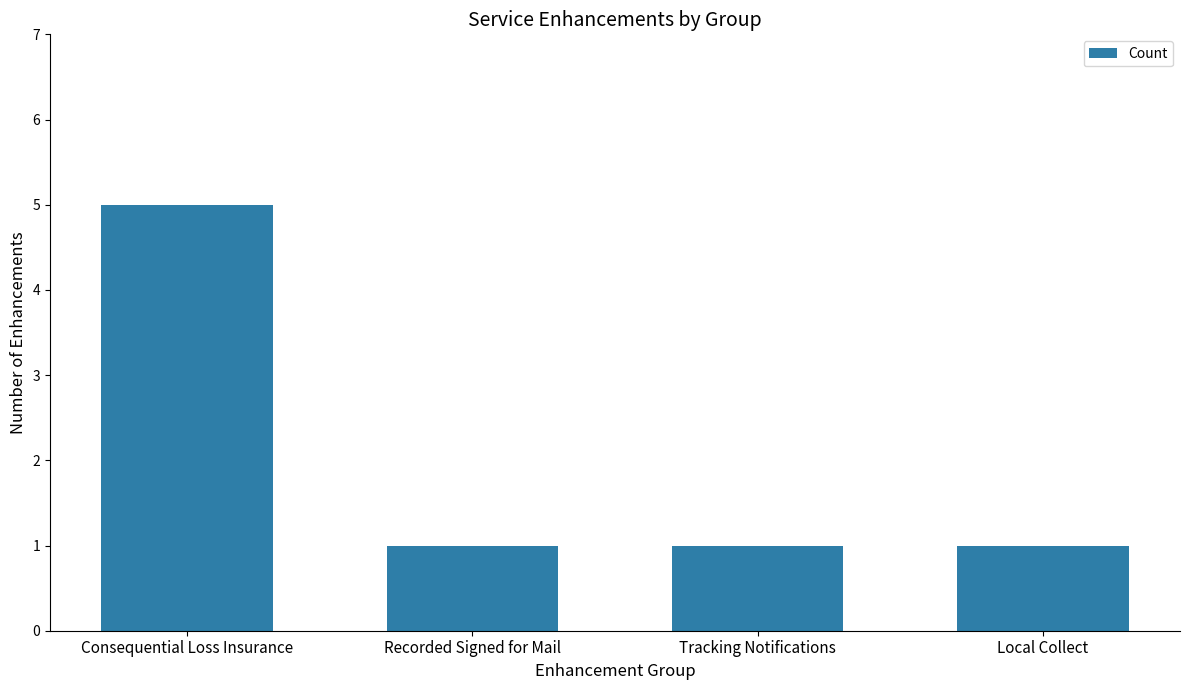

Reading left to right, what are all the values shown in this chart?

5	1	1	1